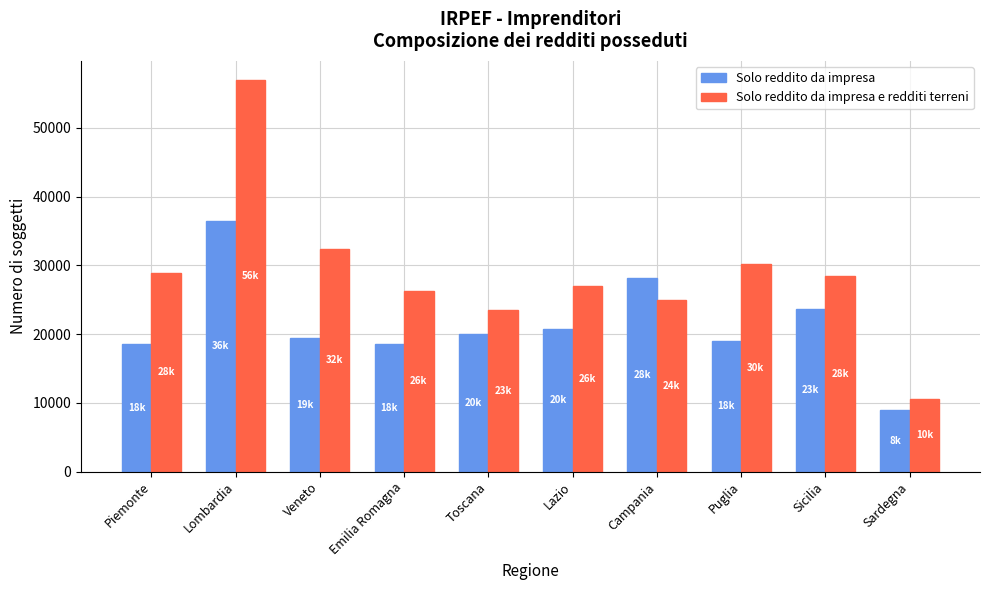

What is the sum of the Solo reddito da impresa e redditi terreni values at Sicilia and Toscana?

52044